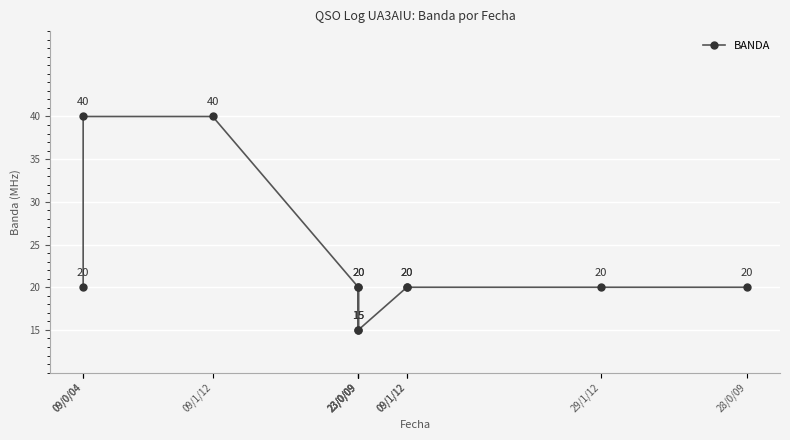

Does the chart display data point markers on the line(s)?

Yes